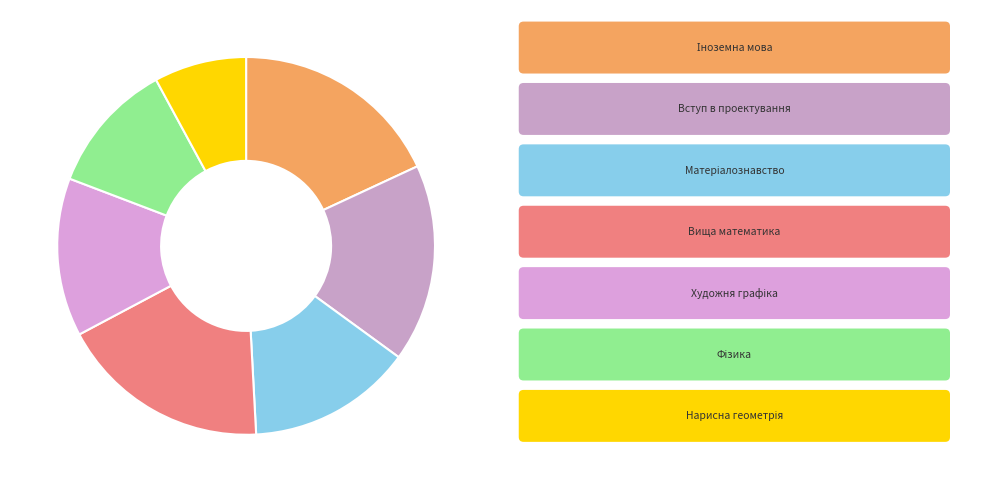

Count the number of slices in the pie.

7